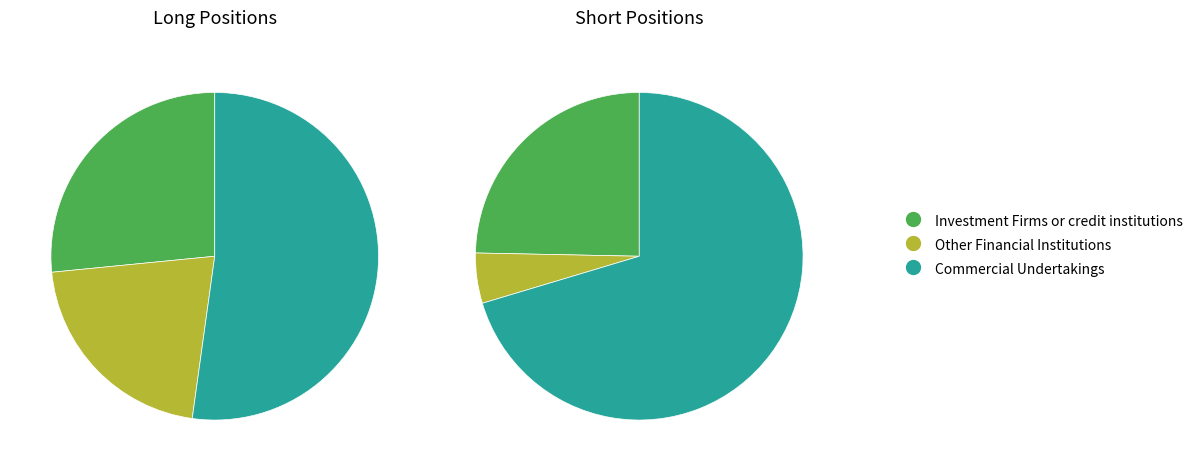

To the nearest percent, what is the difference between the largest and smallest slice percentages?

31%